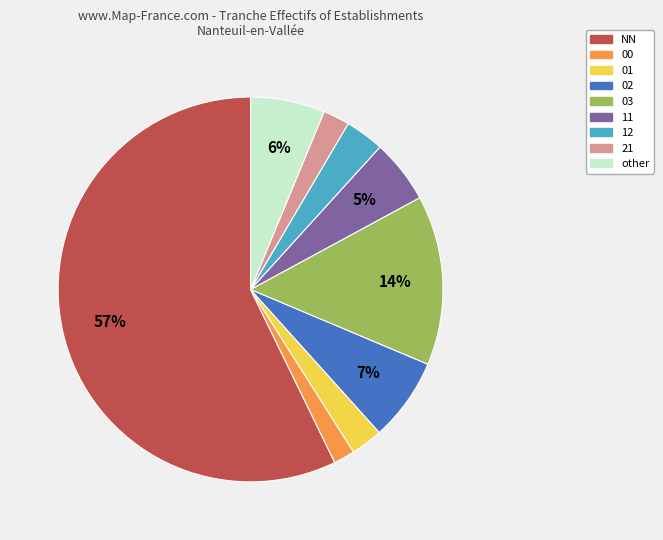

To the nearest percent, what portion does other represent?

6%